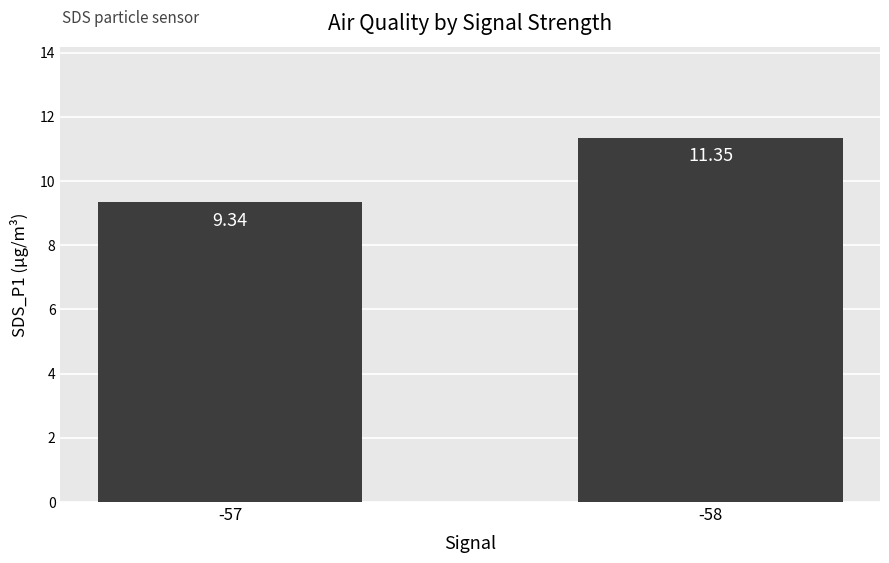

The value at -58 is 11.3. True or false?

True